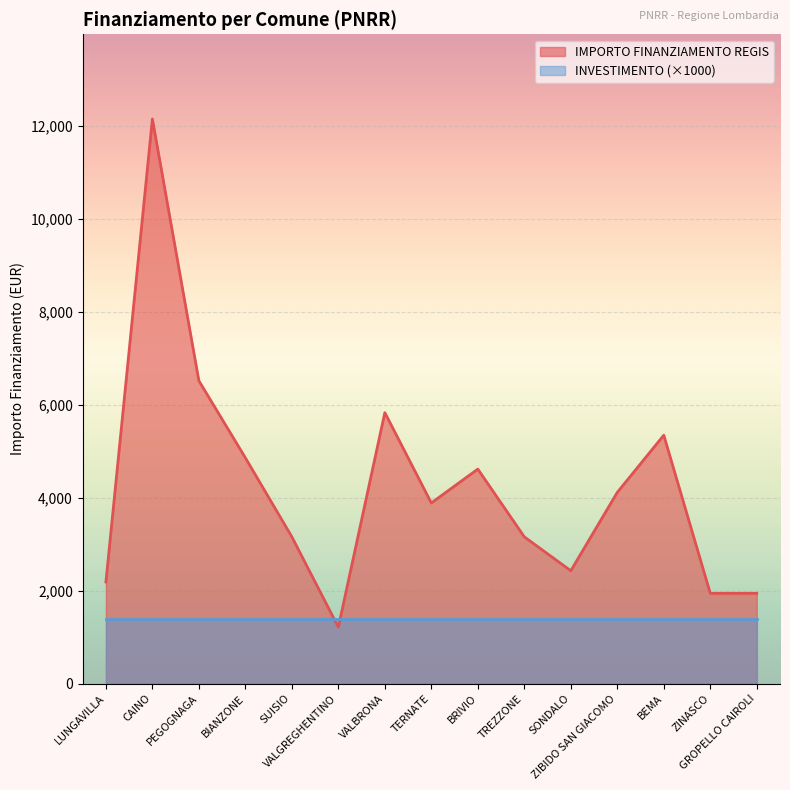

How many lines are shown in the chart?

2